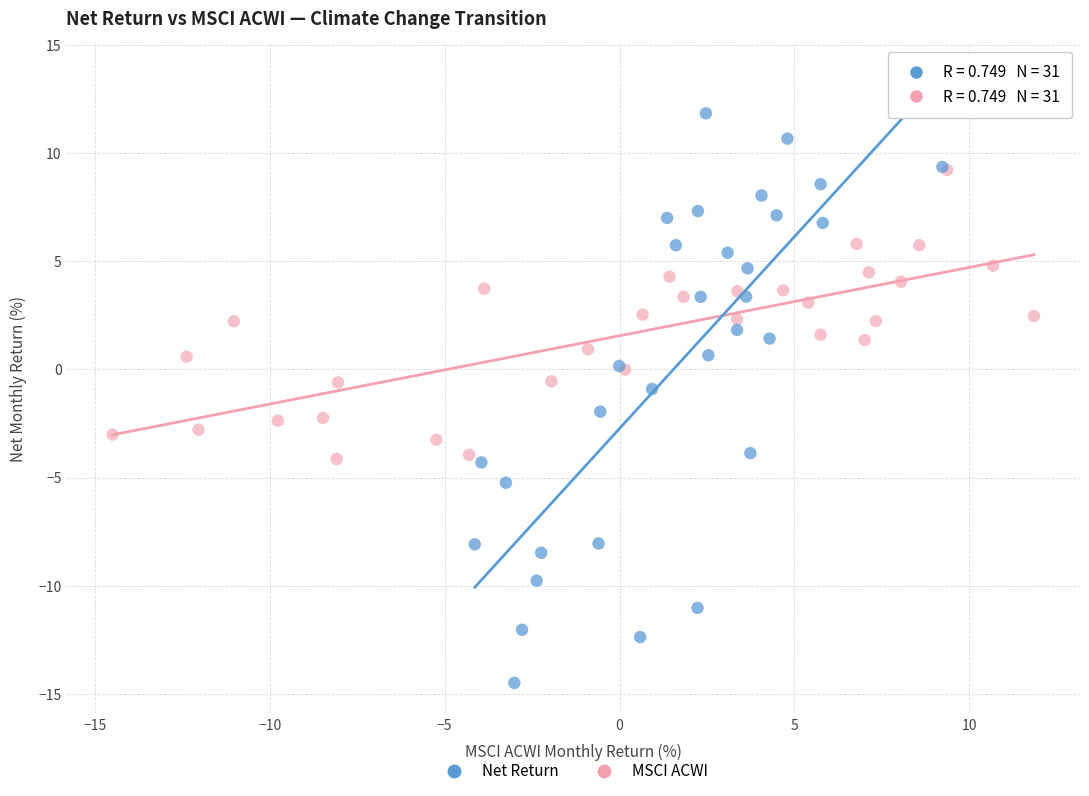

Which series has the largest Y range (max minus min)?

Net Return